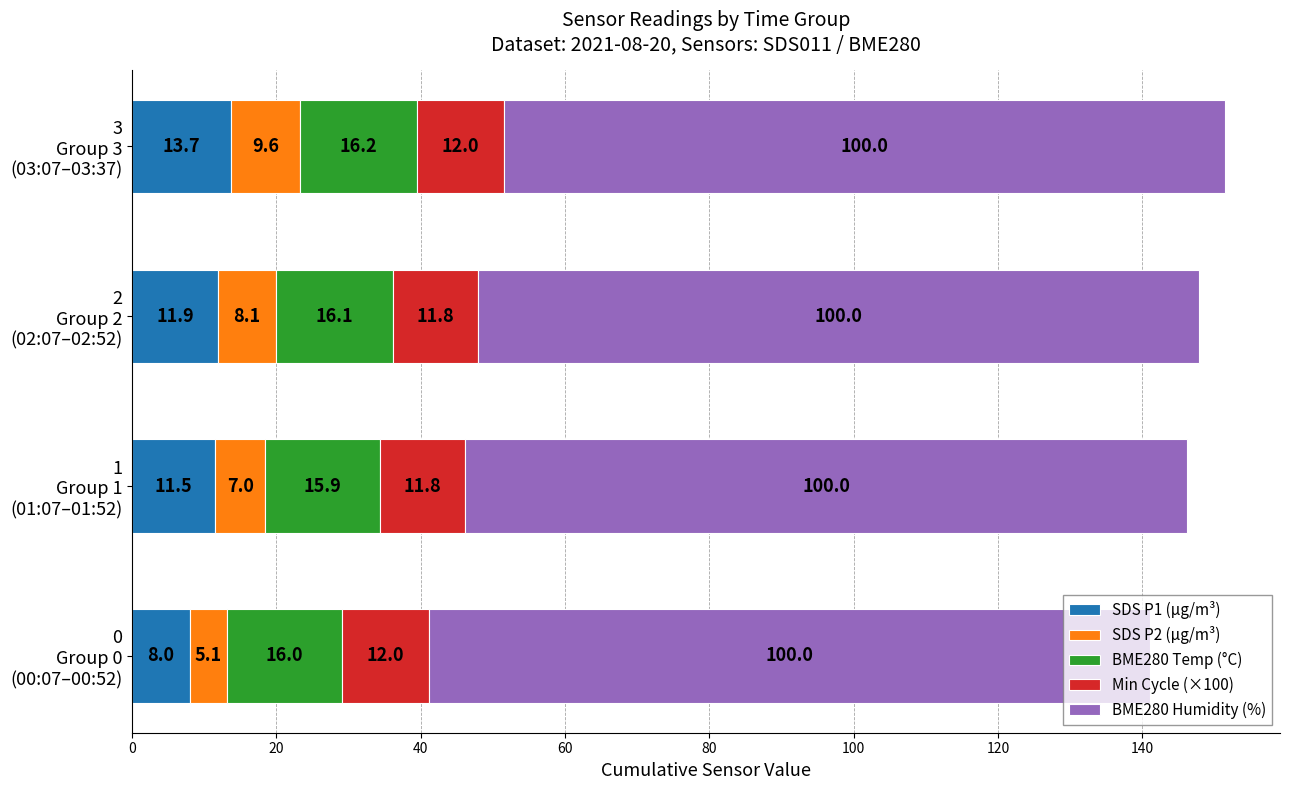

What is the minimum value for SDS P1 (µg/m³)?

8.0